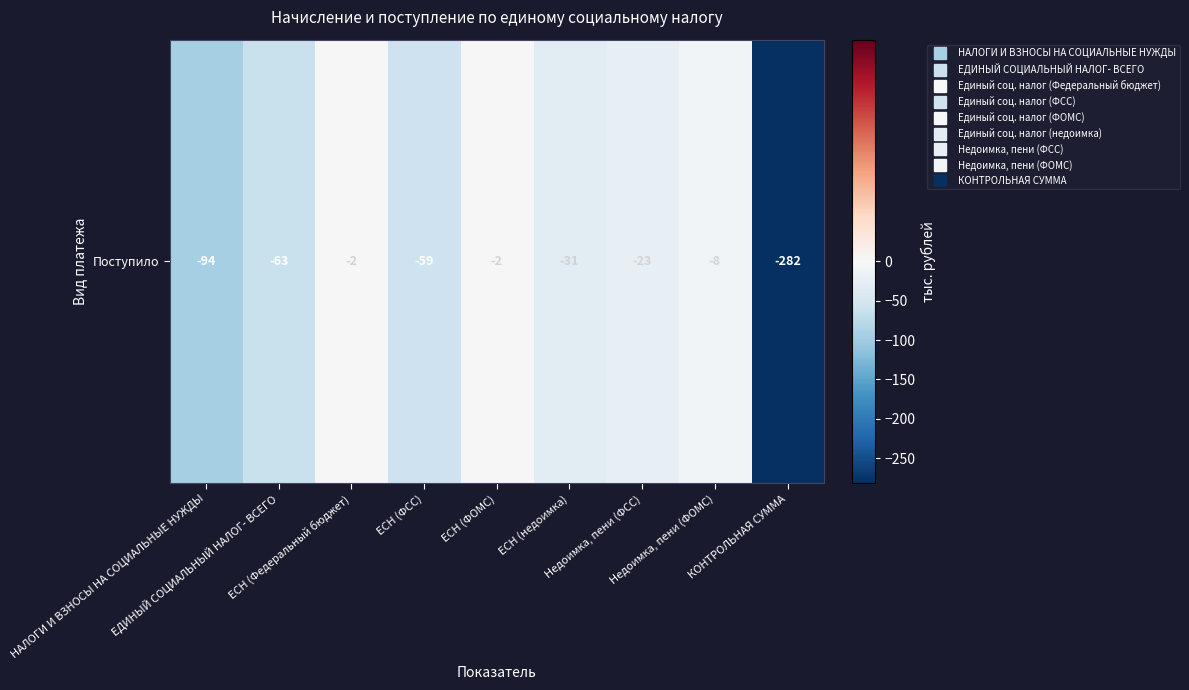

What is the sum of the values at Недоимка, пени (ФОМС) and ЕСН (ФСС)?

-67